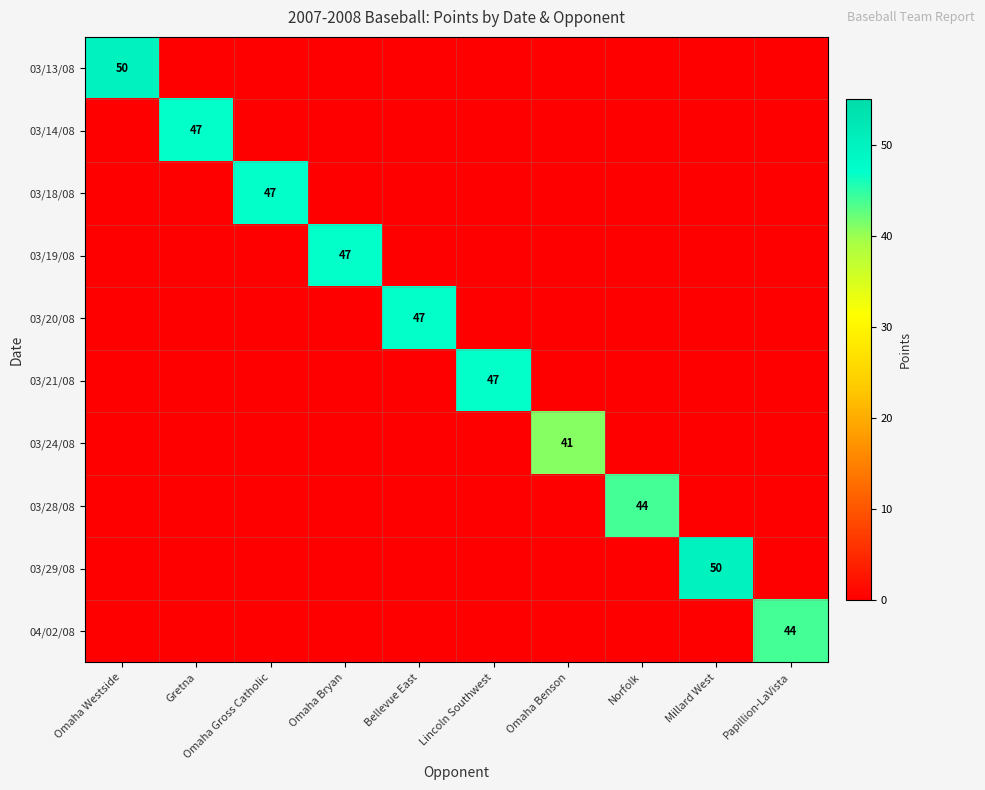

What is the total value across all series at Norfolk?

44